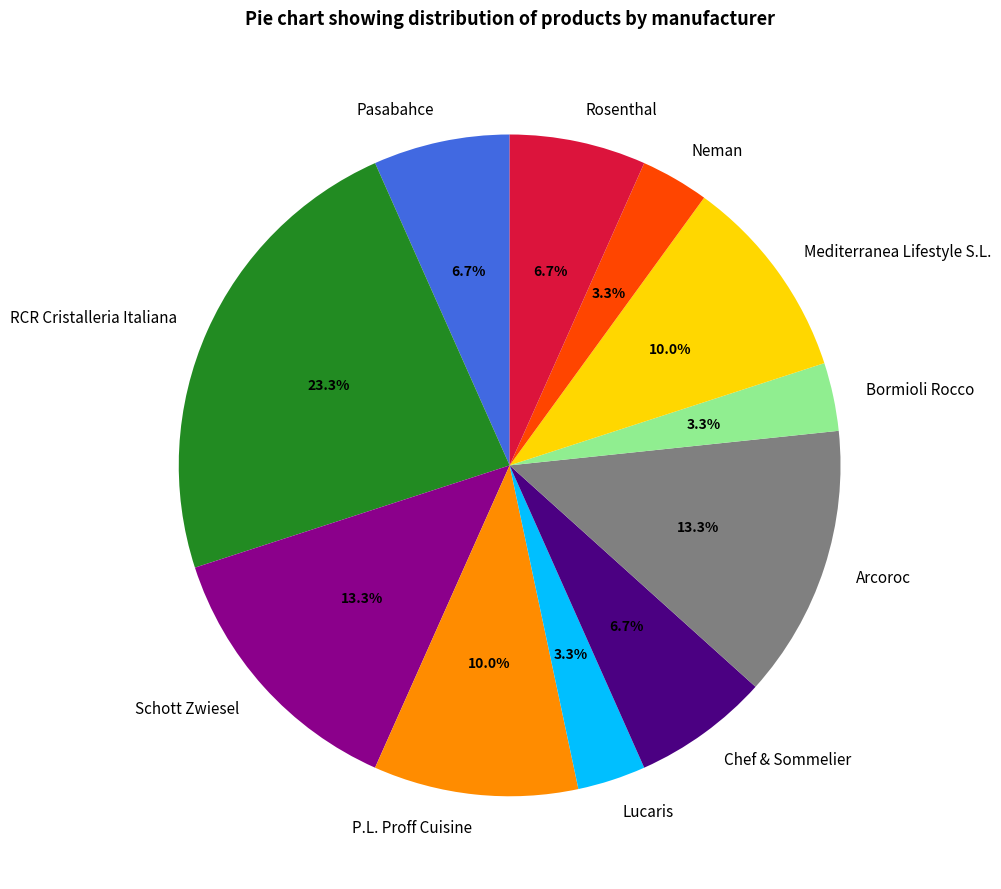

What is the ratio of the value at P.L. Proff Cuisine to the value at Chef & Sommelier?

1.5